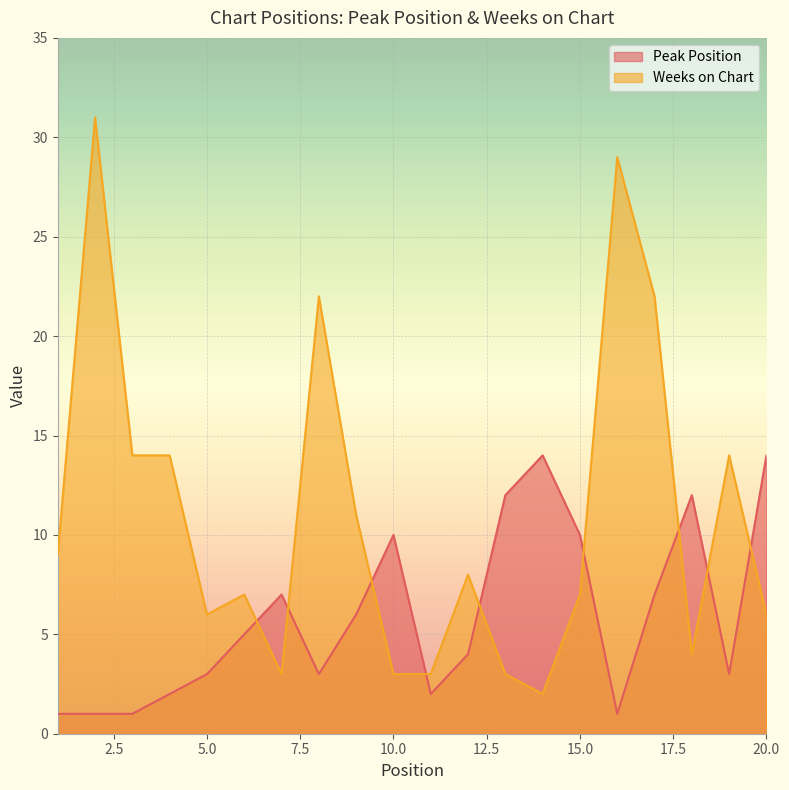

List the labels in order of Peak Position value, smallest first.

1, 2, 3, 16, 4, 11, 5, 8, 19, 12, 6, 9, 7, 17, 10, 15, 13, 18, 14, 20